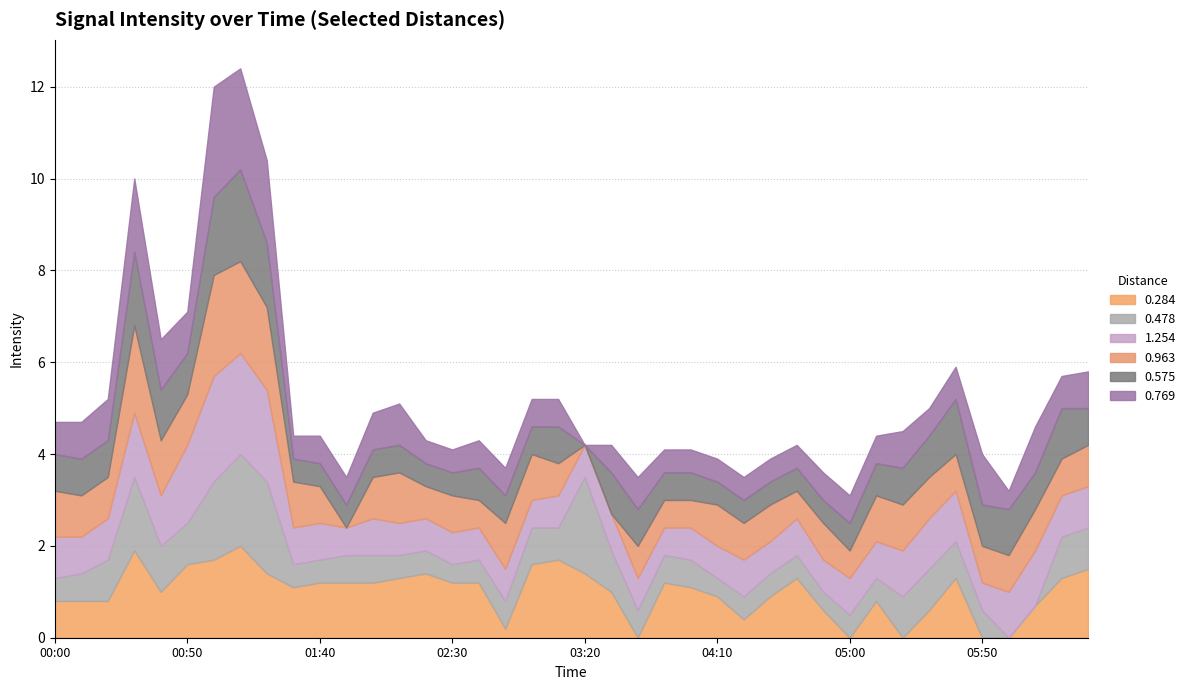

How many times do 0.963 and 0.575 cross each other?

8